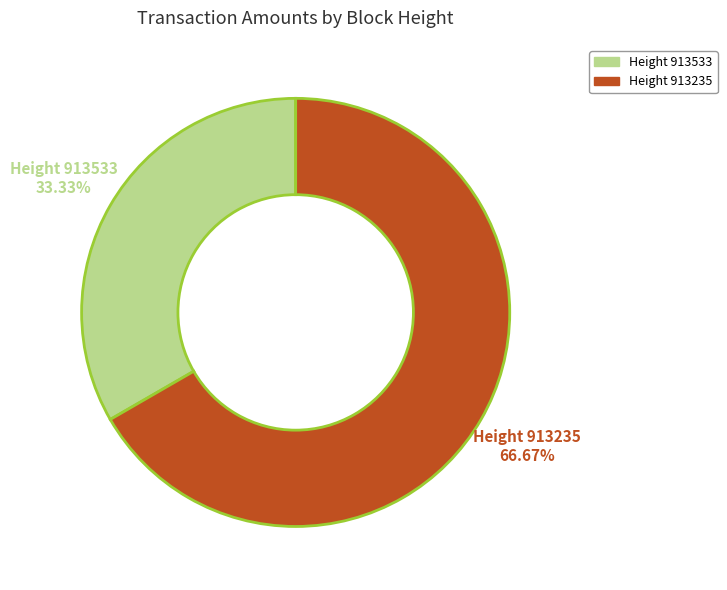

Which slice is the smallest?

Height 913533